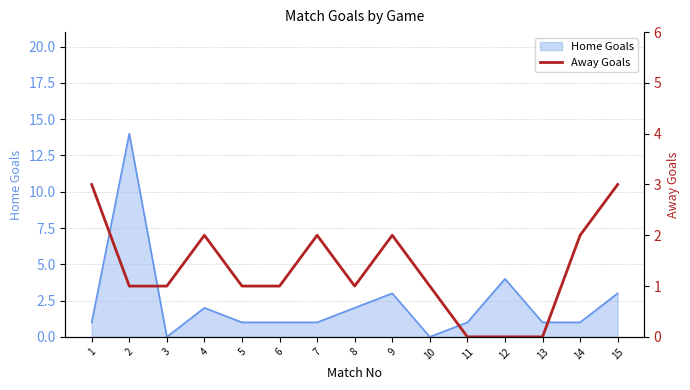

What is the ratio of the value at 5 to the value at 10?

1.0